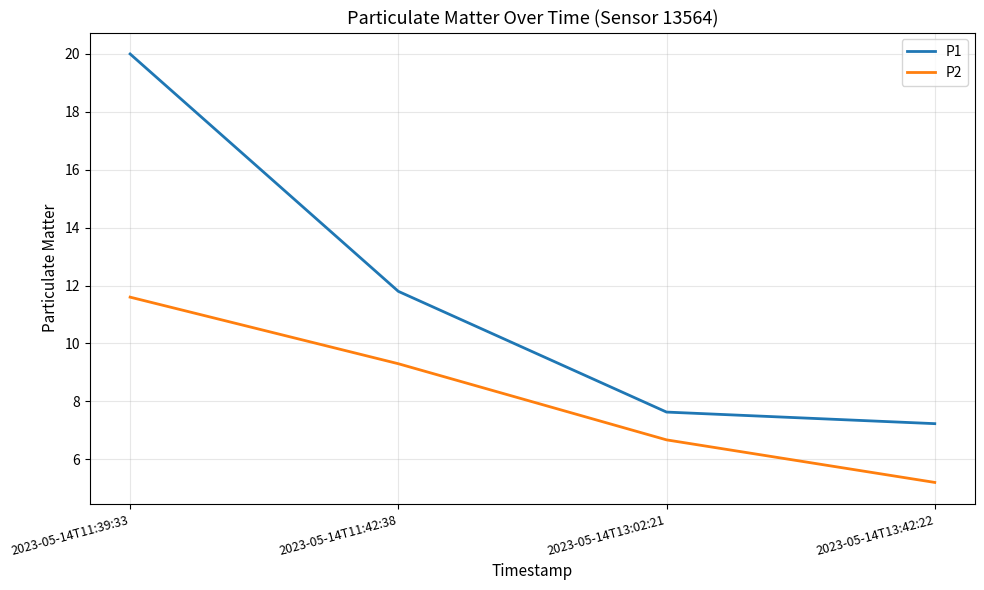

What is the spread (max minus min) of values at 2023-05-14T11:39:33?

8.4